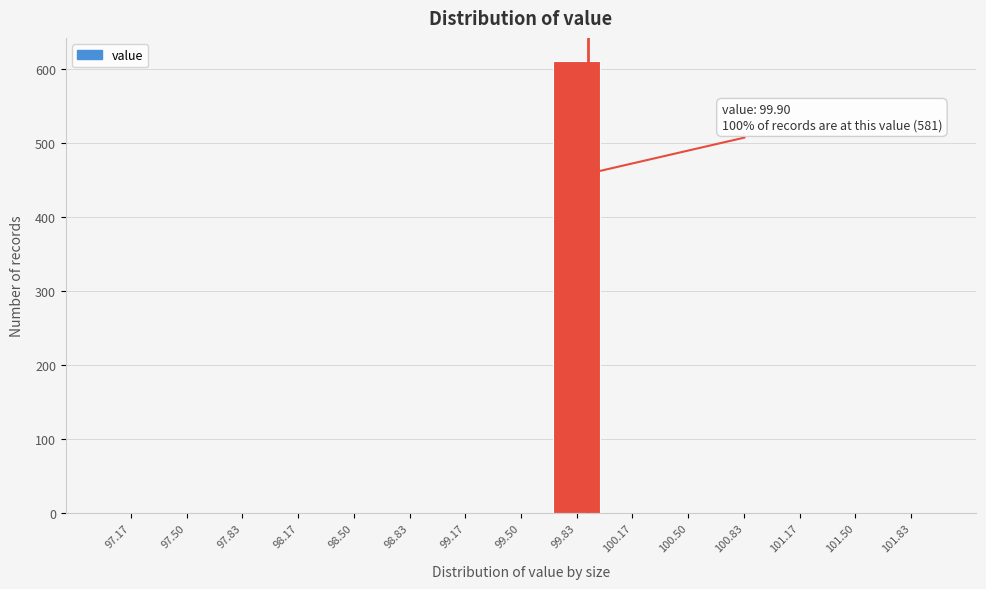

Which range on the x-axis has the tallest bar?

99.65 to 100.00